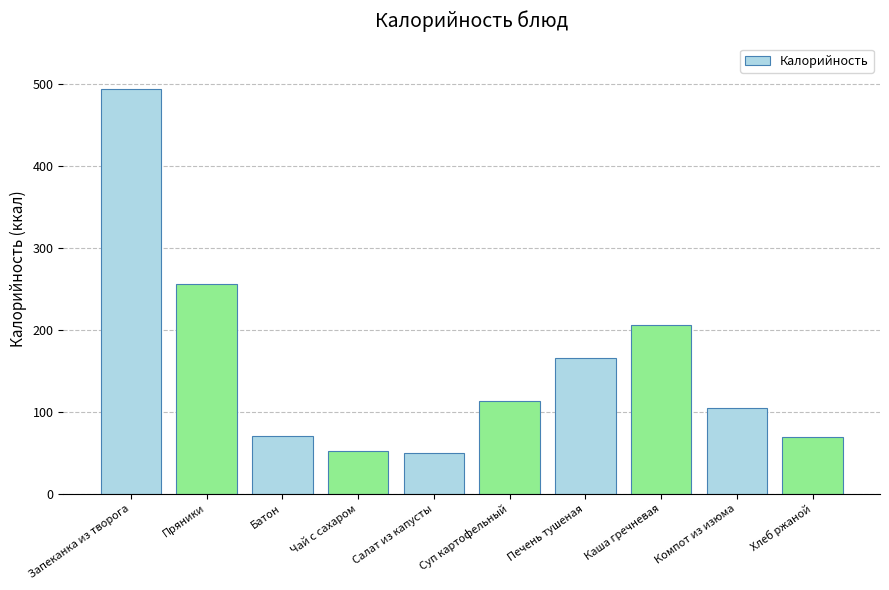

Does the chart contain stacked bars?

No